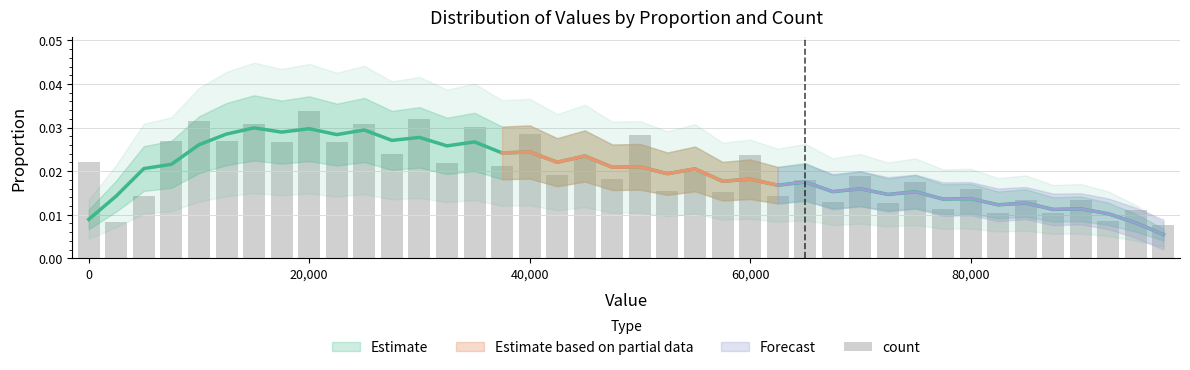

The value at 60,000 is 0.0. True or false?

True